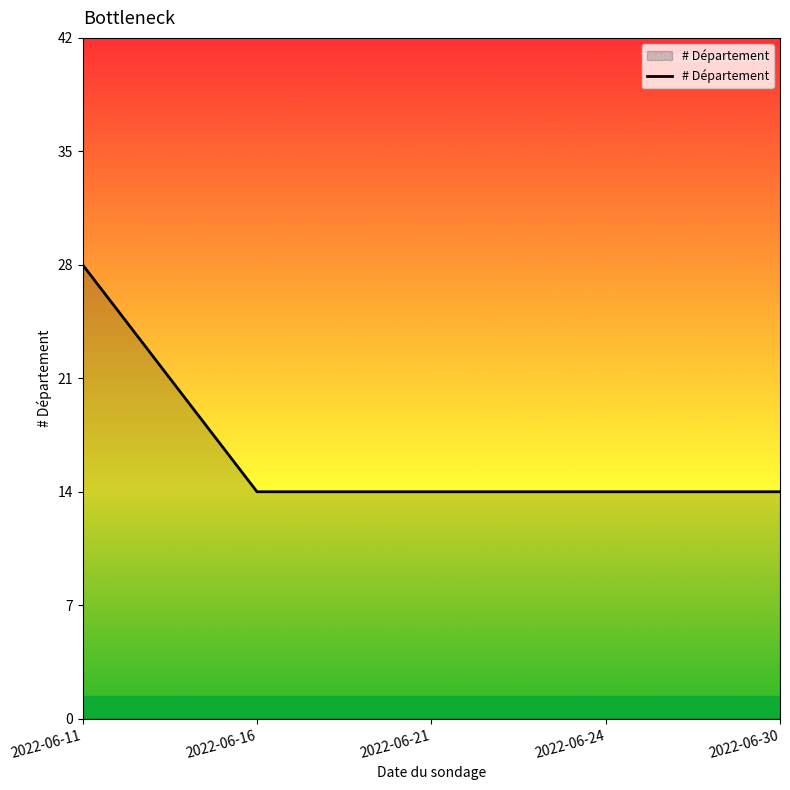

The value at 2022-06-21 is 14. True or false?

True